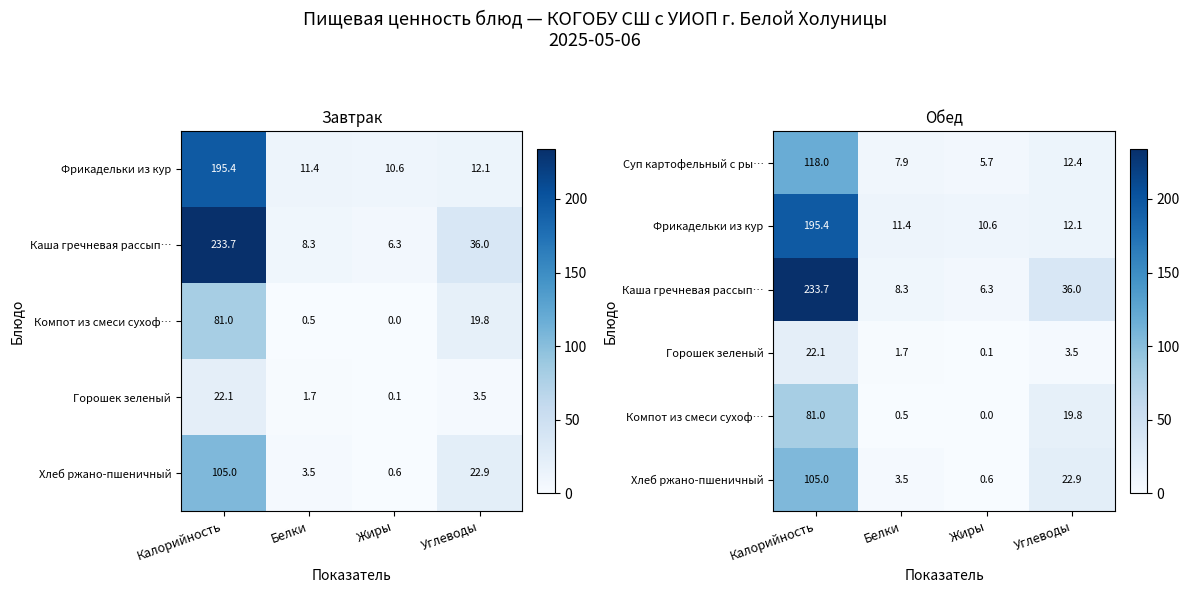

Where does the Суп картофельный с ры… series first go above 12?

Калорийность